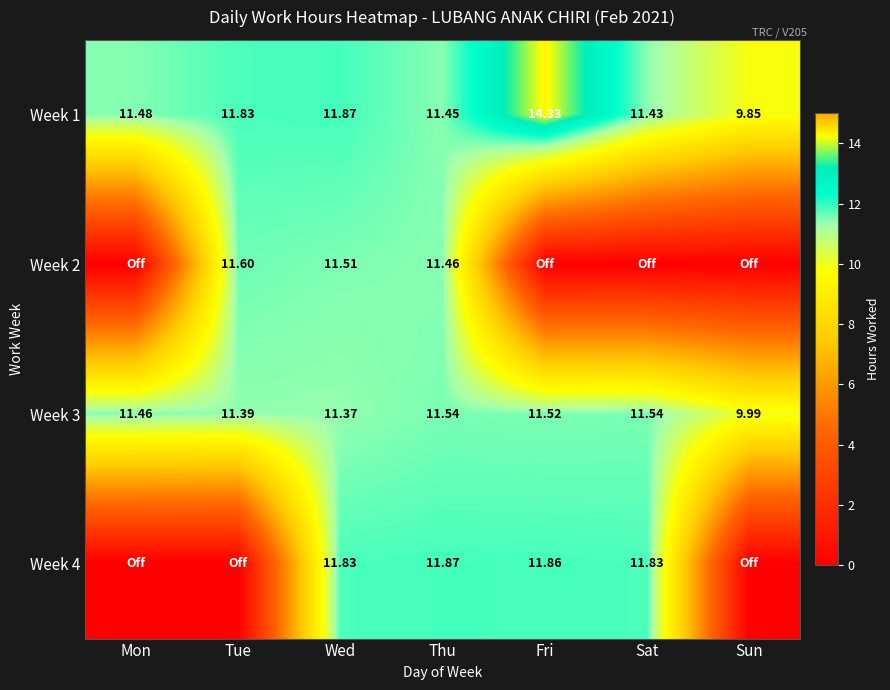

Where is Week 3 nearest to the value 10?

Sun